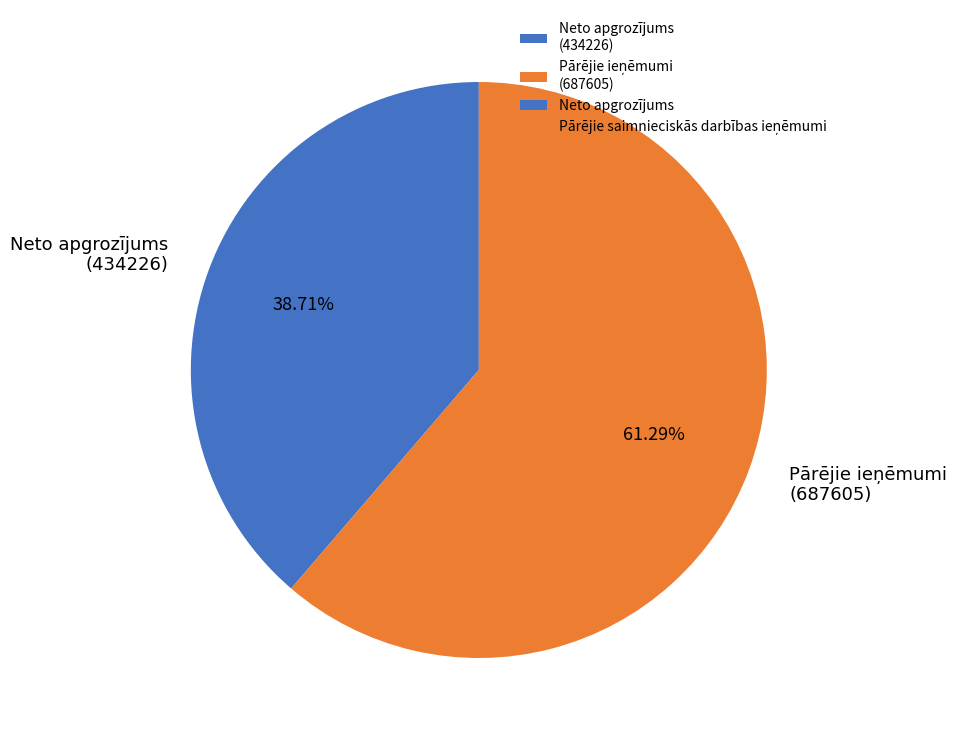

Is there a majority slice in this chart?

Yes